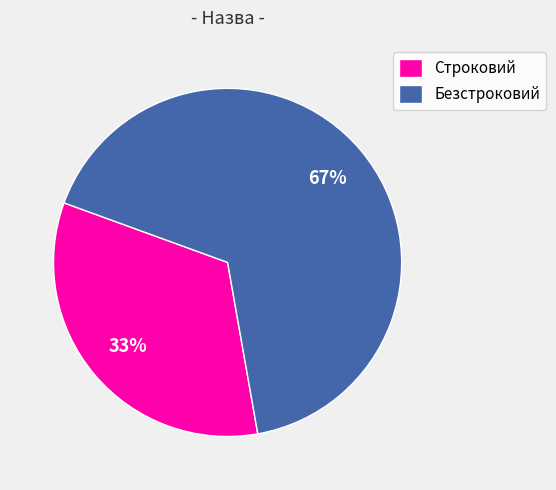

Is there any slice that represents more than half of the pie?

Yes